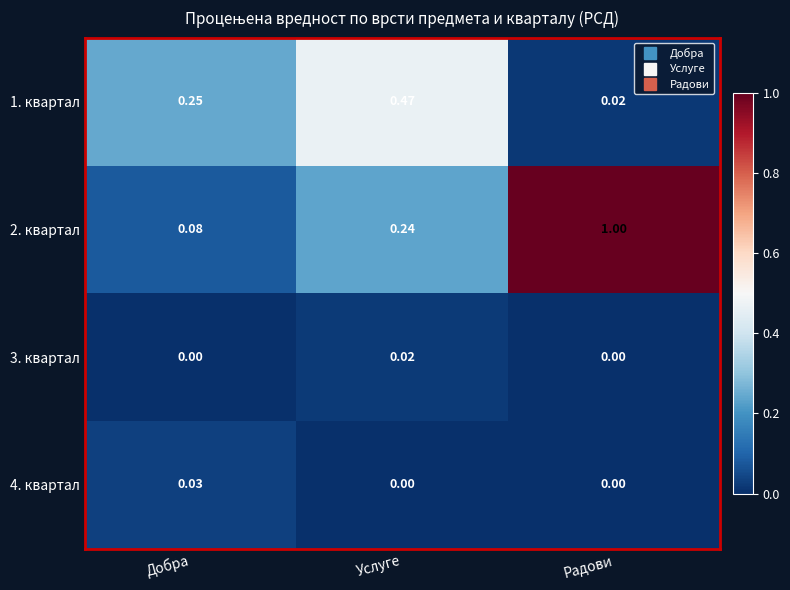

Which series changed the most between Услуге and Радови?

2. квартал